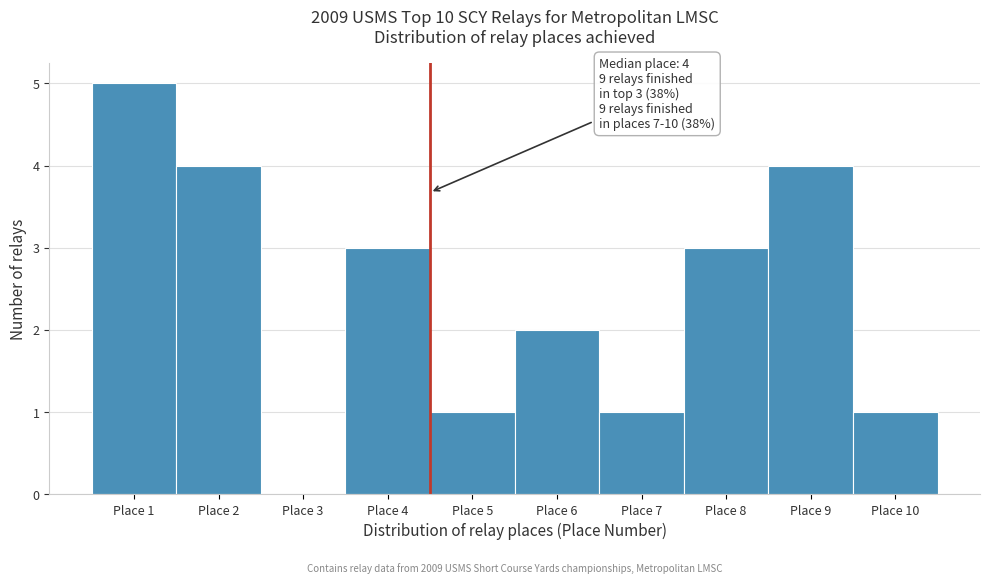

Reading left to right, transcribe all the data shown in this chart.

Place 1=5	Place 2=4	Place 3=0	Place 4=3	Place 5=1	Place 6=2	Place 7=1	Place 8=3	Place 9=4	Place 10=1